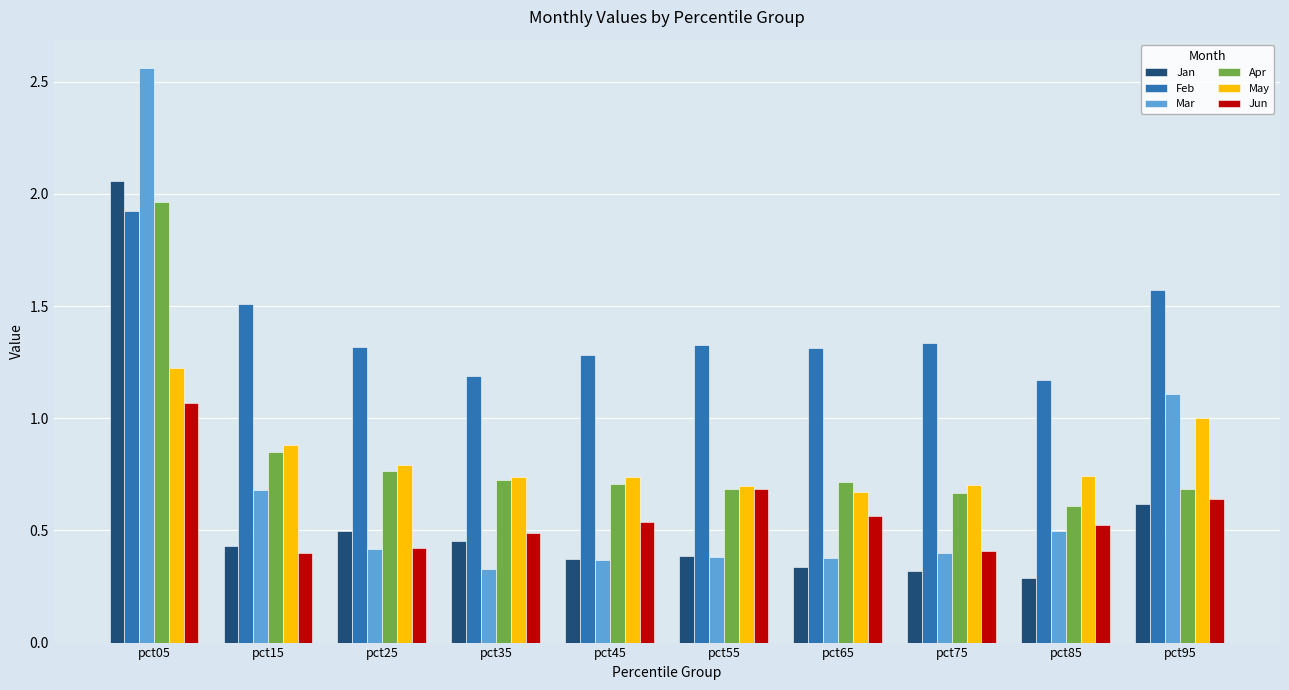

Is it true that Apr equals 0.7 at pct45?

True